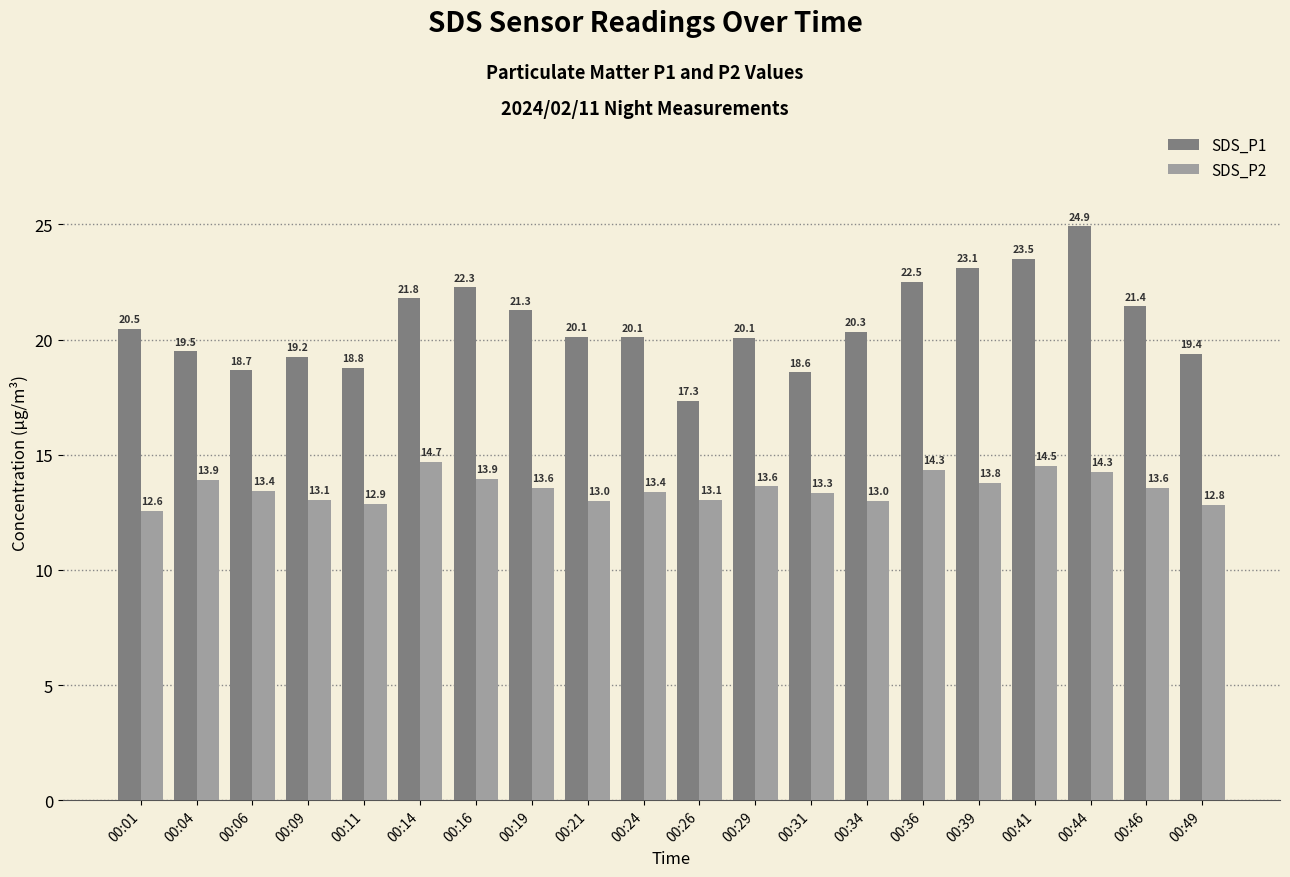

What is the sum of all SDS_P1 values?

413.5